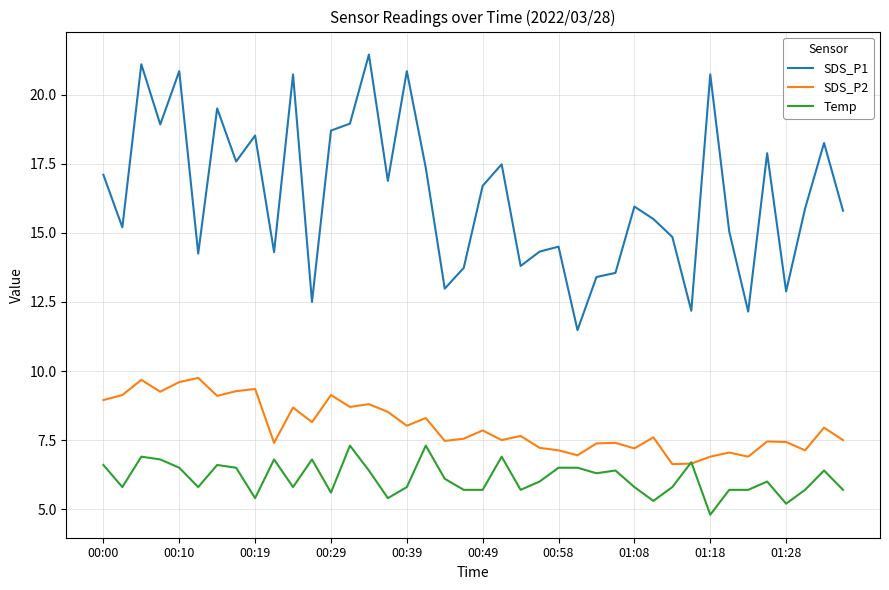

Which series has the widest spread of values?

SDS_P1